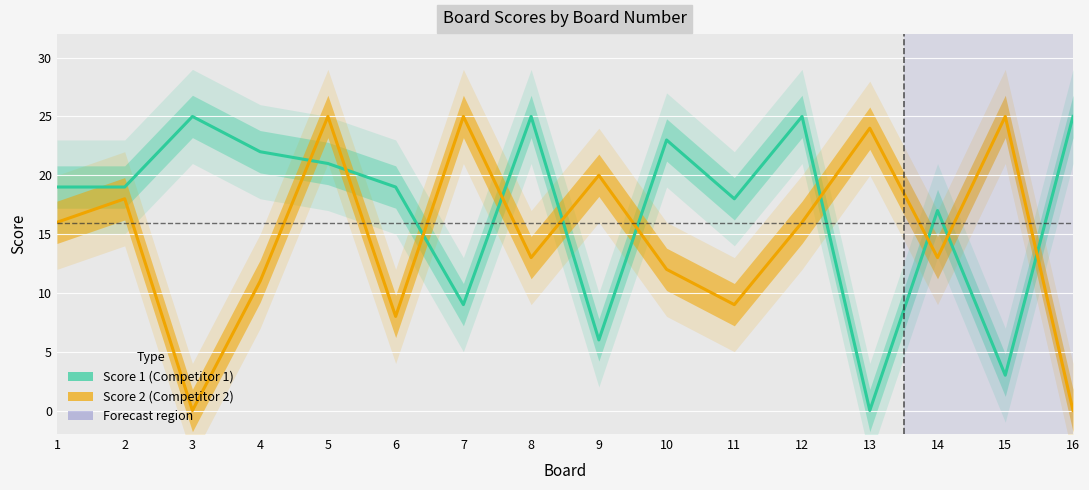

Rank the series by their maximum value, from lowest to highest.

Score 1, Score 2